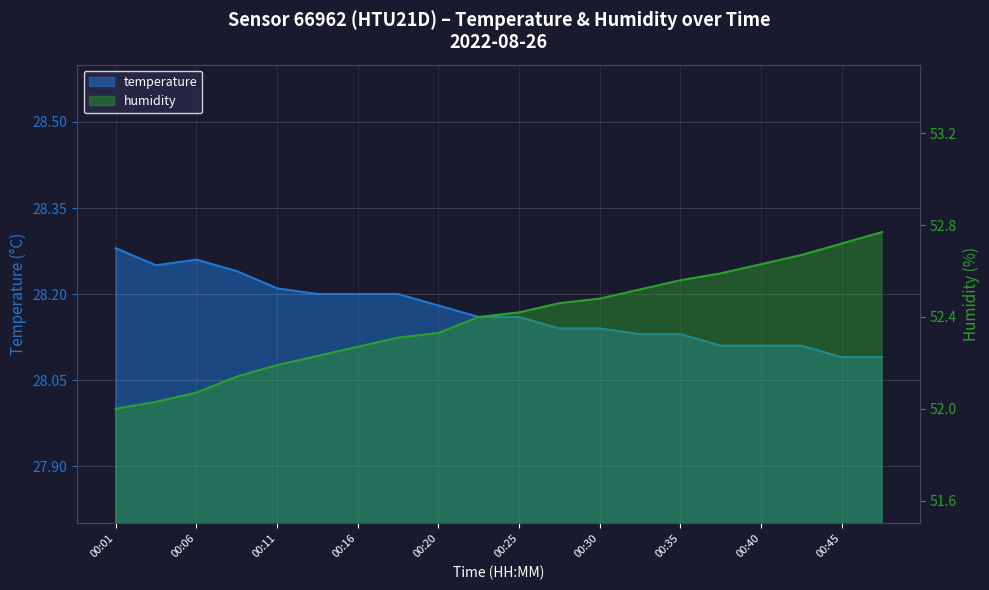

True or false: temperature and humidity intersect in this chart.

False